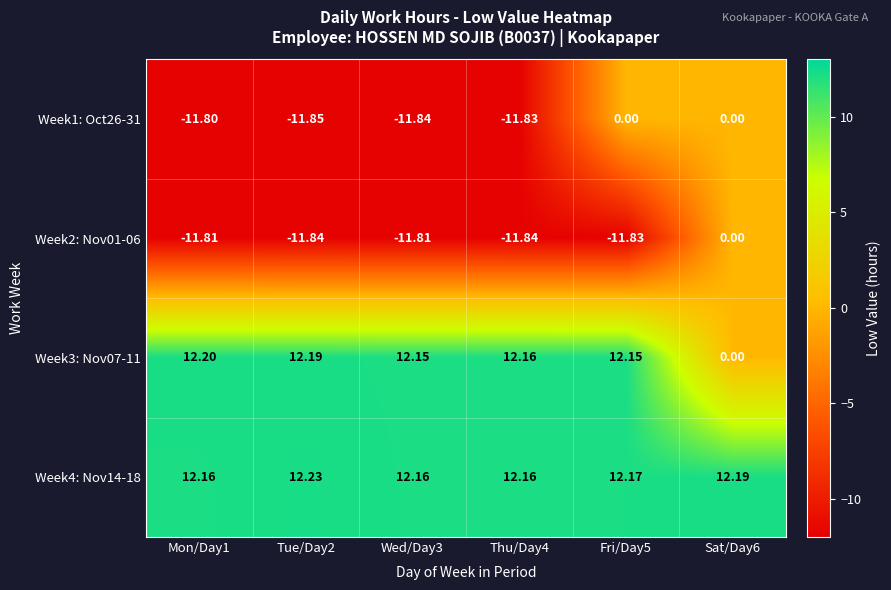

Between Thu/Day4 and Sat/Day6, which series saw the biggest shift?

Week3: Nov07-11